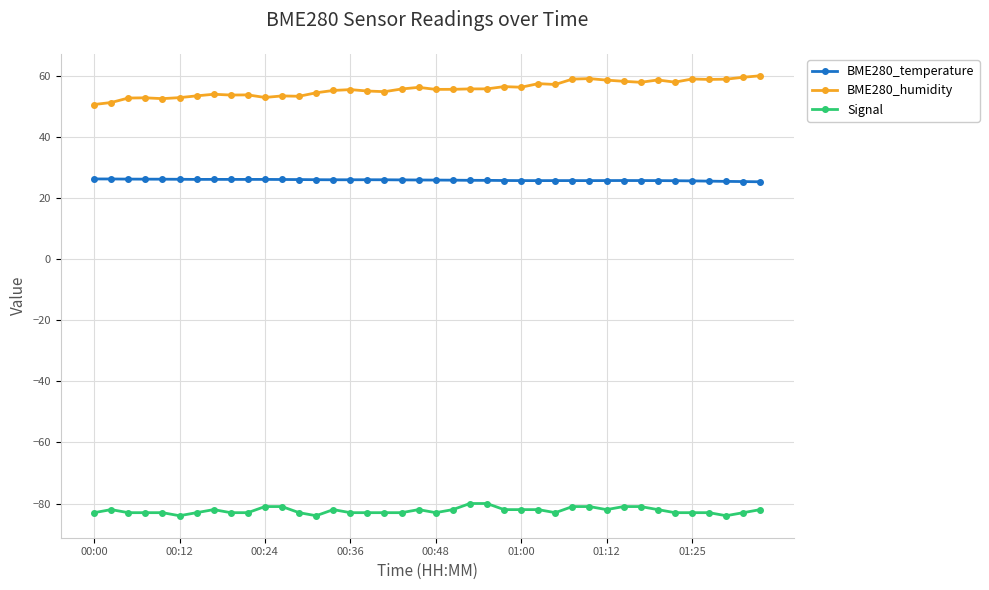

Which series has the largest total across all categories?

BME280_humidity